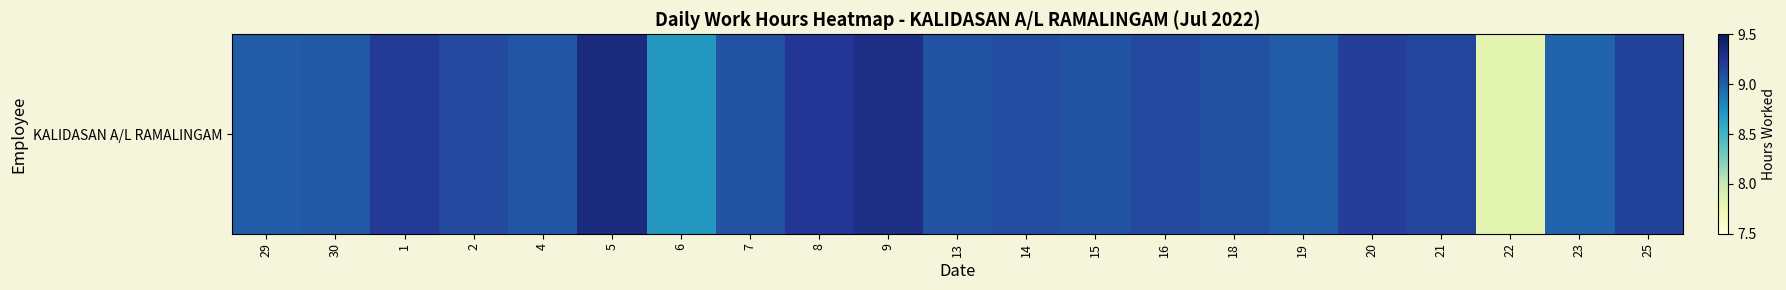

Reading left to right, extract all data points from this chart.

9.0	9.0	9.2	9.1	9.1	9.3	8.7	9.1	9.2	9.3	9.1	9.1	9.1	9.1	9.1	9.0	9.2	9.1	7.8	9.0	9.2